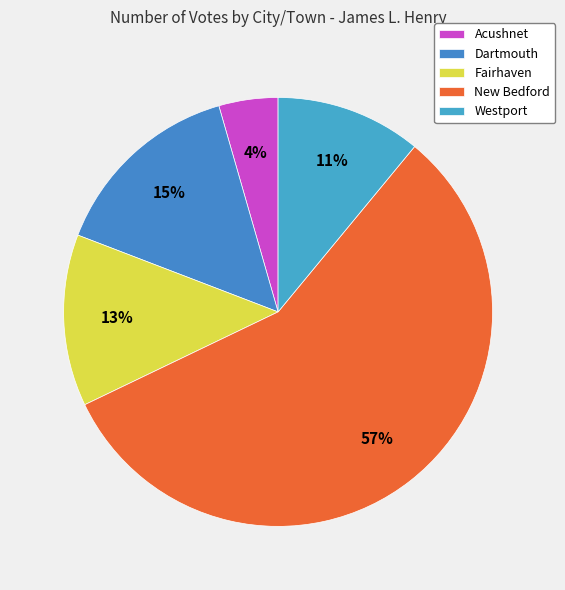

How many segments does this pie chart have?

5